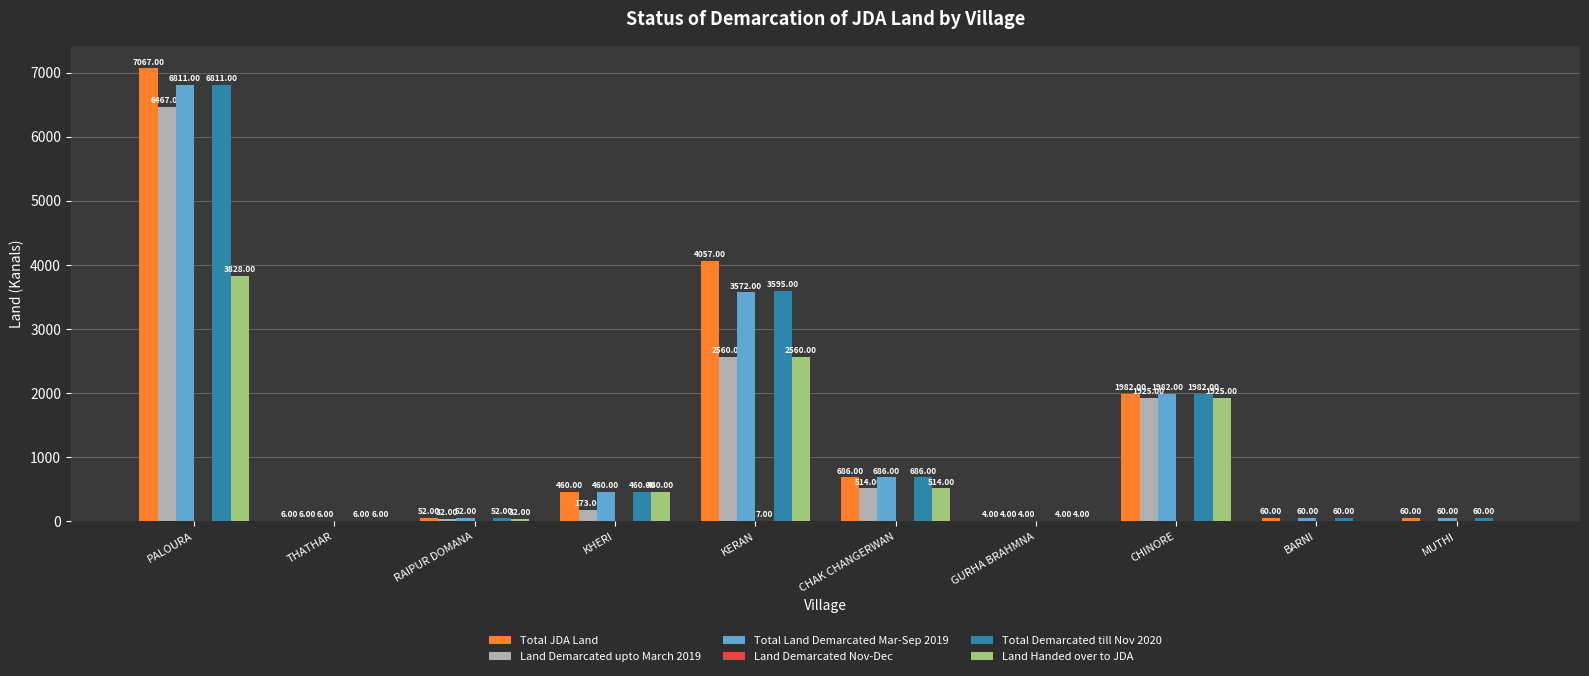

At which label is Total JDA Land closest to 3535?

KERAN